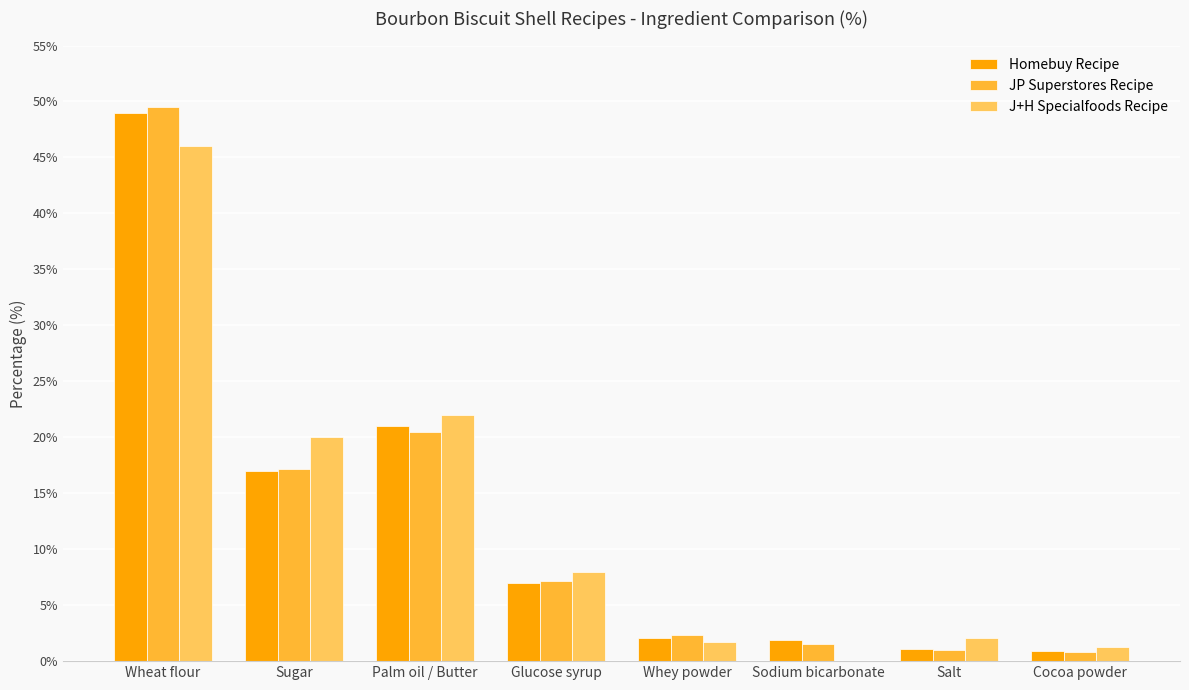

What is the greatest value displayed?

49.5